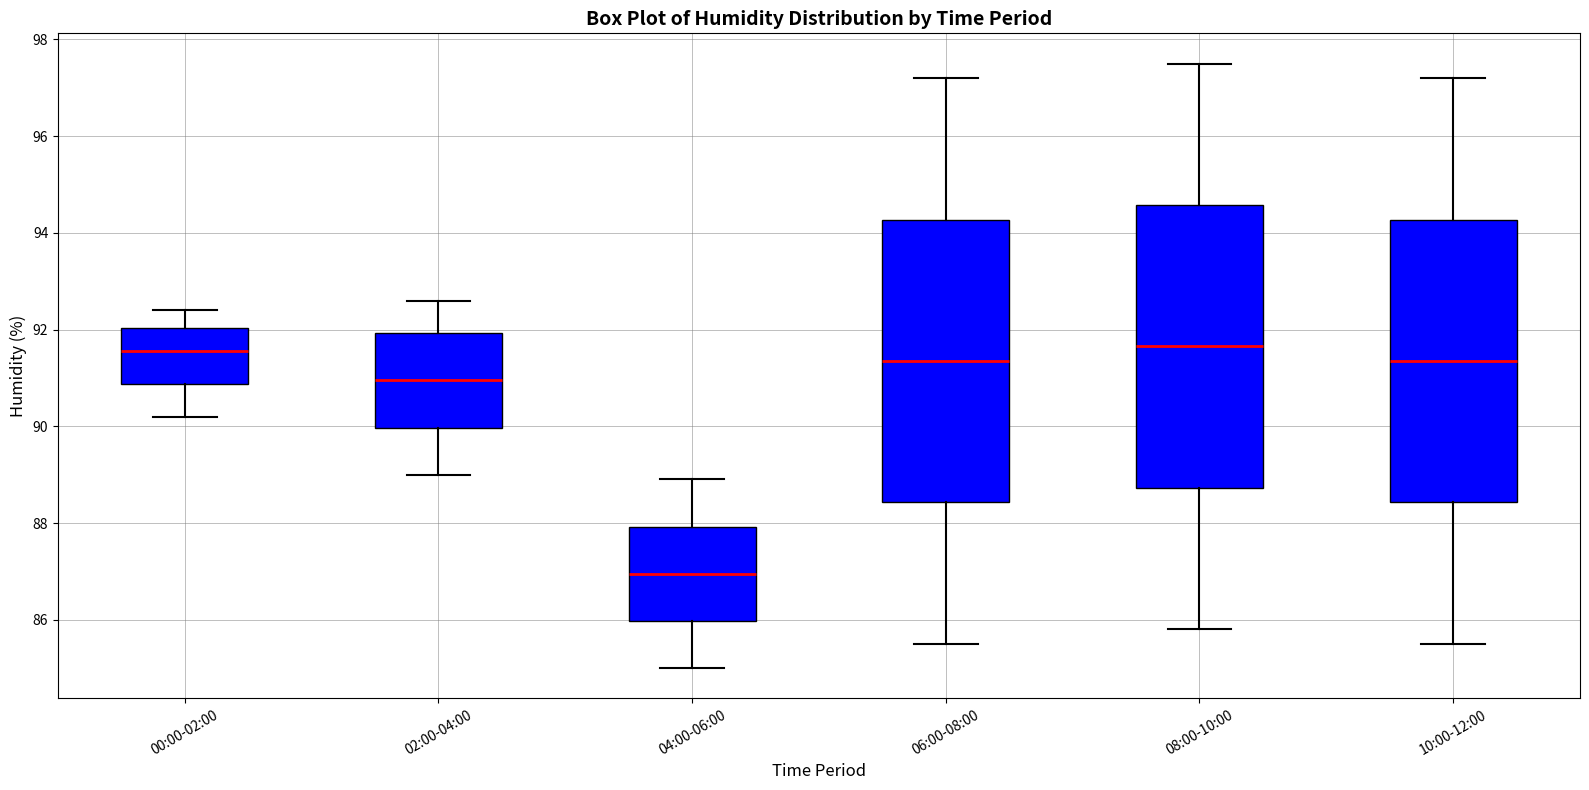

Where is the lower edge of the box for 02:00-04:00 on the y-axis? The values are not printed on the chart, so give them approximately, as read against the axis.

90.0